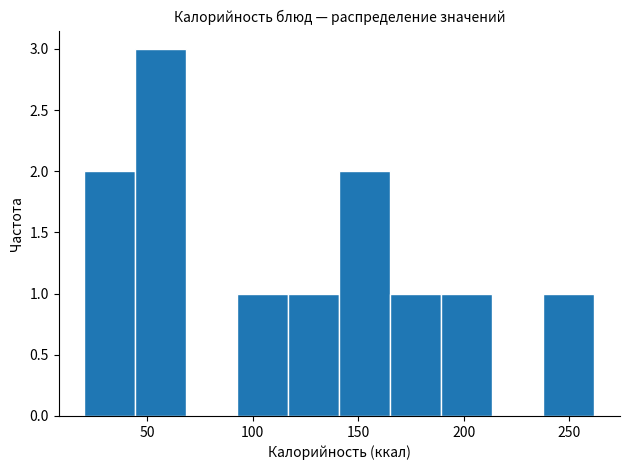

Which range on the x-axis has the tallest bar?

45 to 70